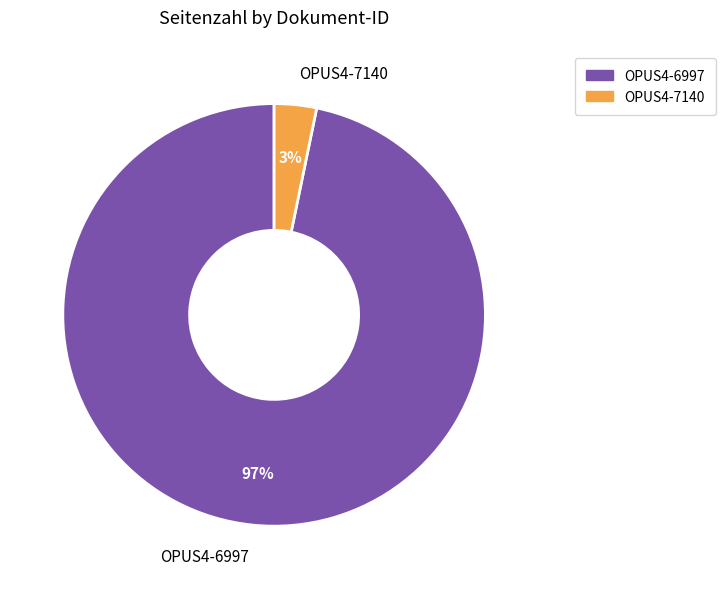

Between OPUS4-6997 and OPUS4-7140, which is larger?

OPUS4-6997